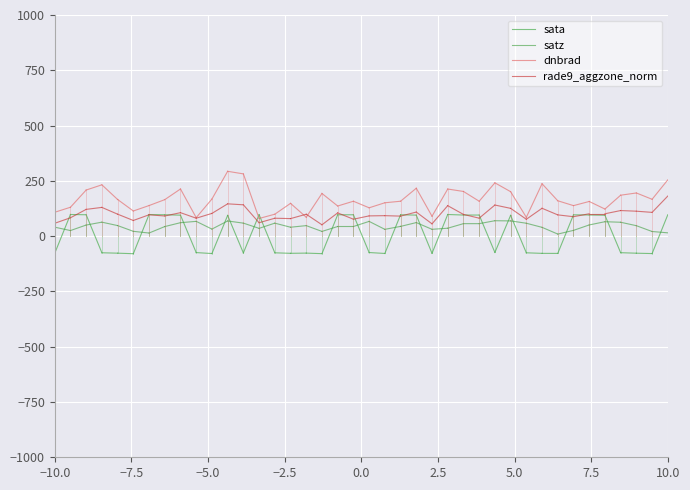

Which label corresponds to the smallest value in the chart?

−10.0